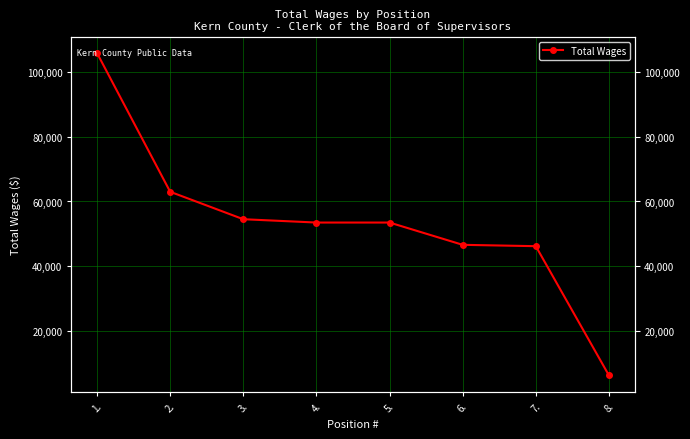

What is the average value?

53680